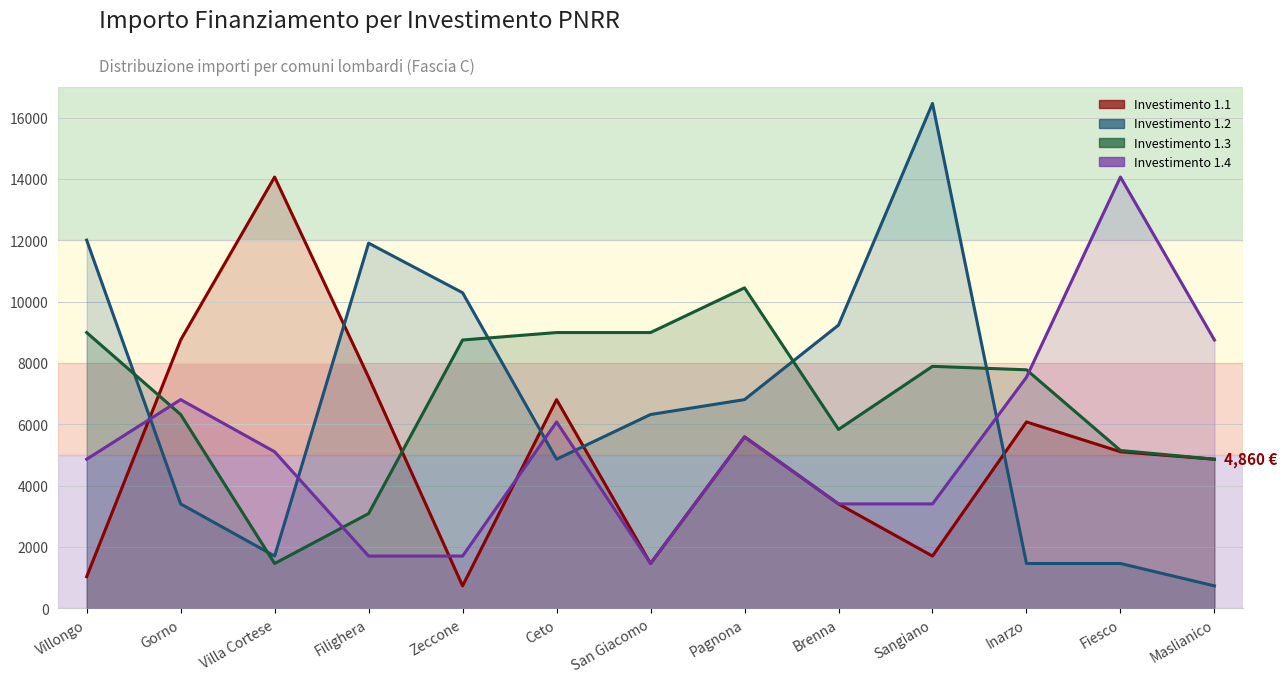

Where do Investimento 1.3 and Investimento 1.4 first cross each other?

Villongo and Gorno